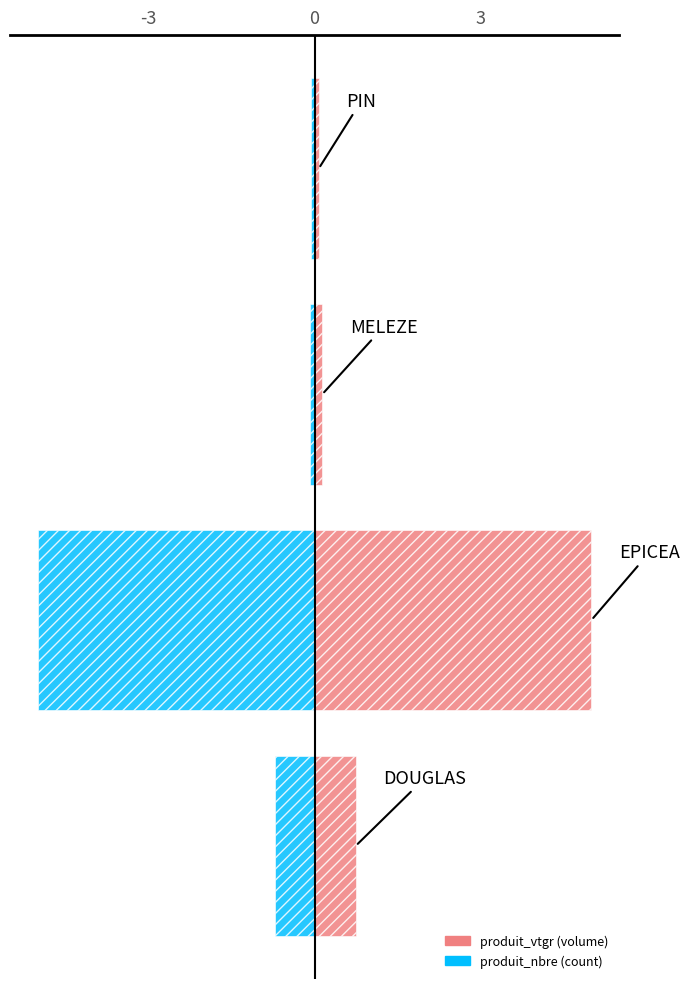

What is the value of the produit_vtgr bar at the 2nd from the left?

5.0